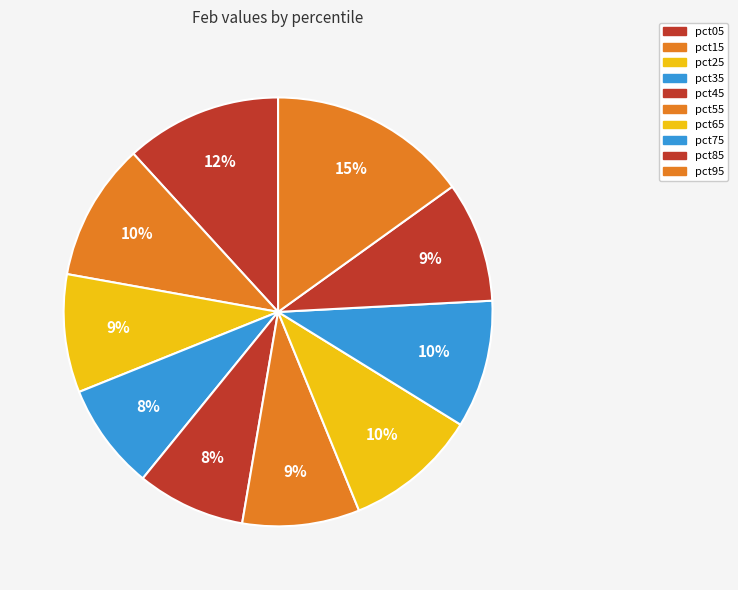

What is the smallest slice in the pie chart?

pct35